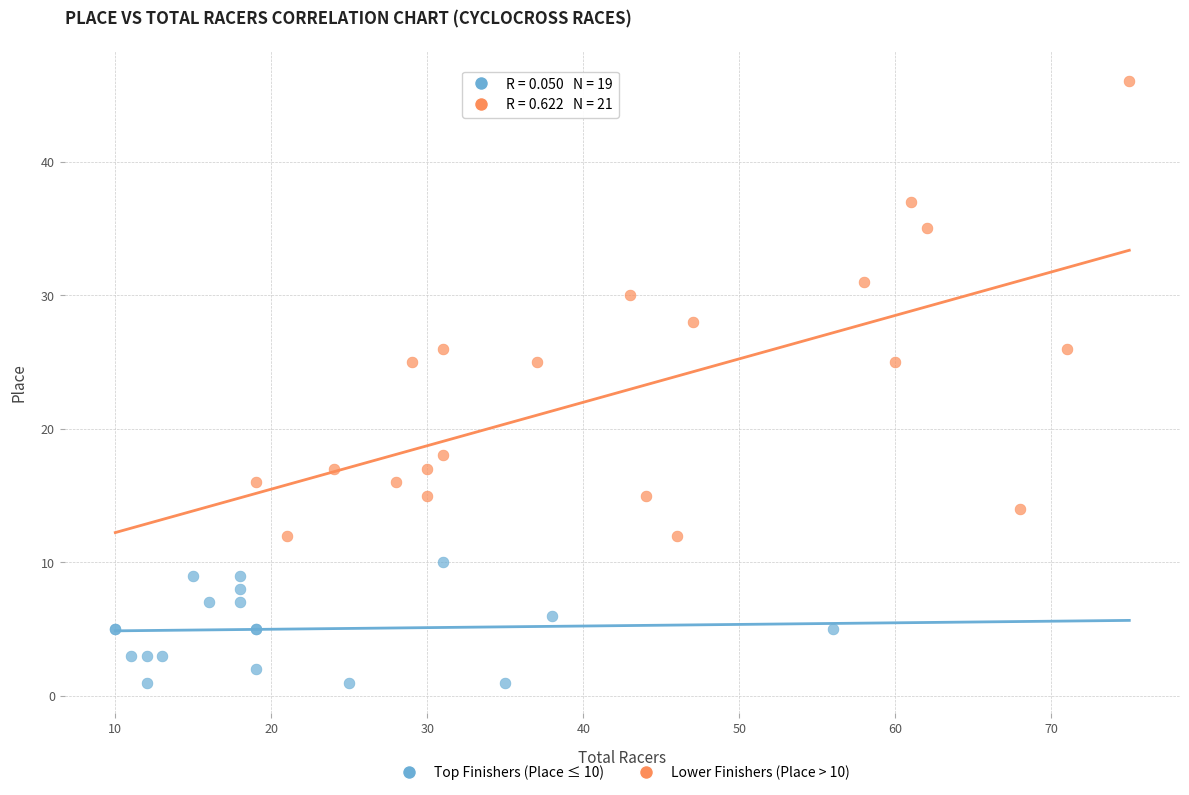

Which series has the largest Y range (max minus min)?

Lower Finishers (Place > 10)